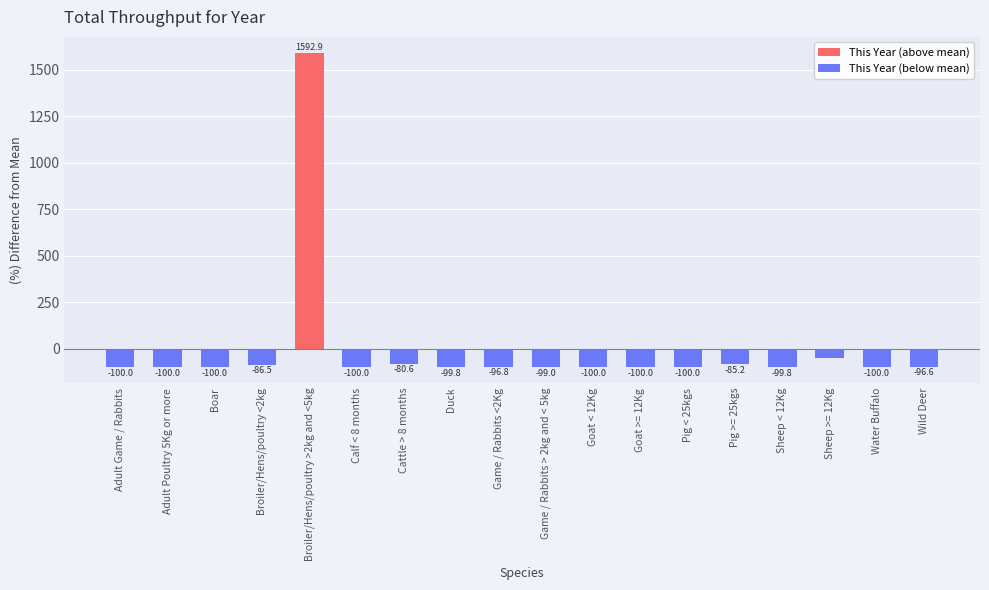

At which label does This Year (below mean) reach its peak?

Sheep >= 12Kg